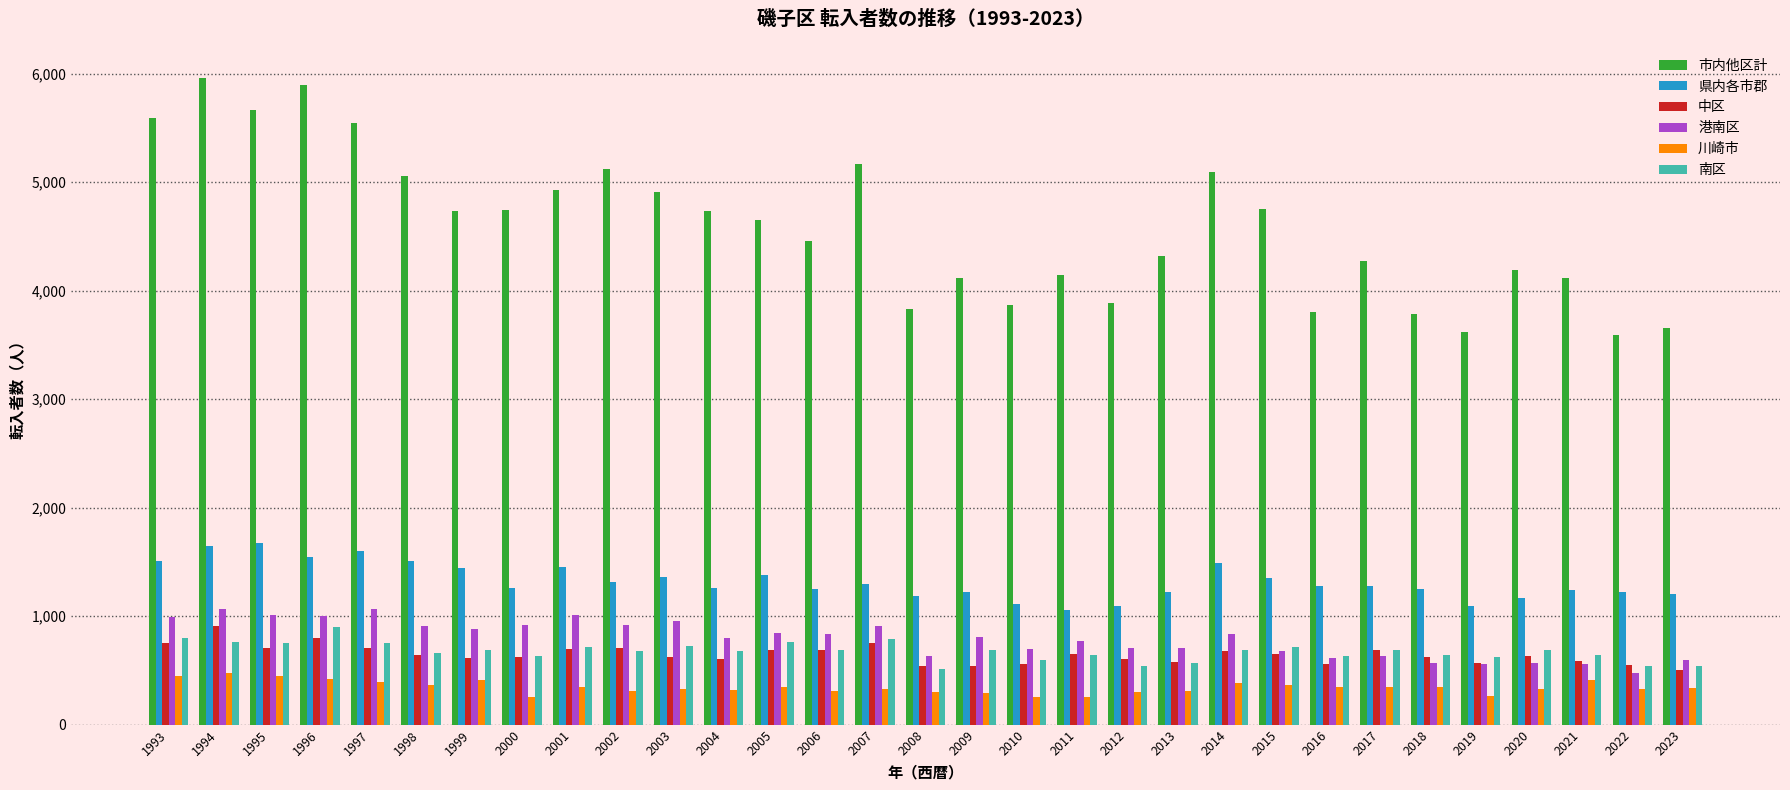

At how many categories does at least one series exceed 2912?

31